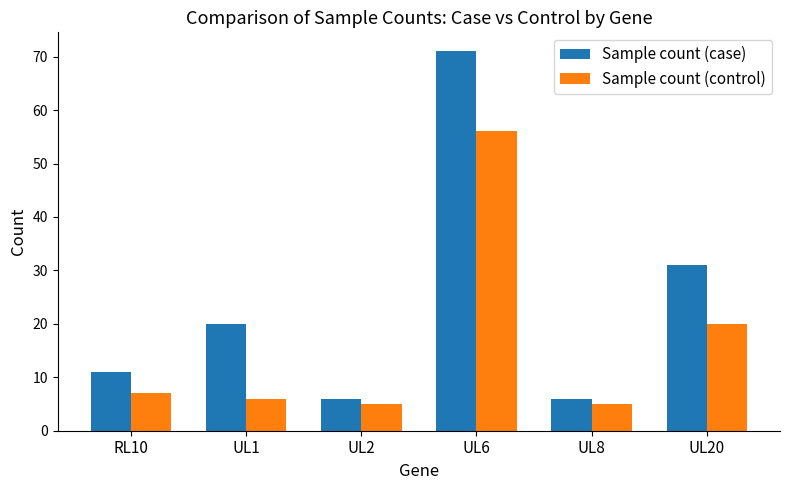

How many data points in Sample count (case) are less than 20?

3